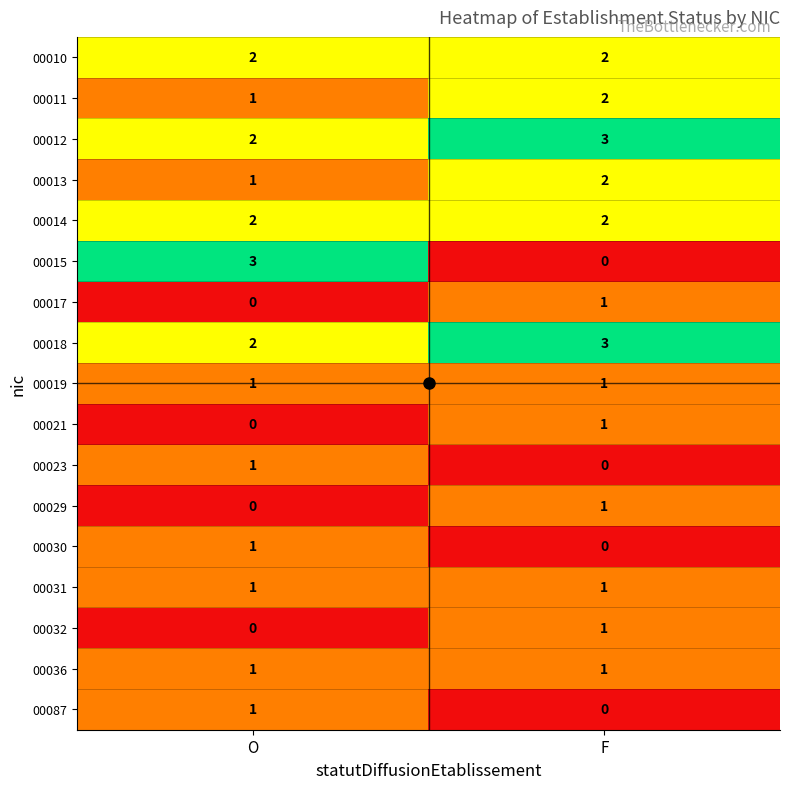

Is the value of 00015 at O greater than the value of 00019 at O?

Yes